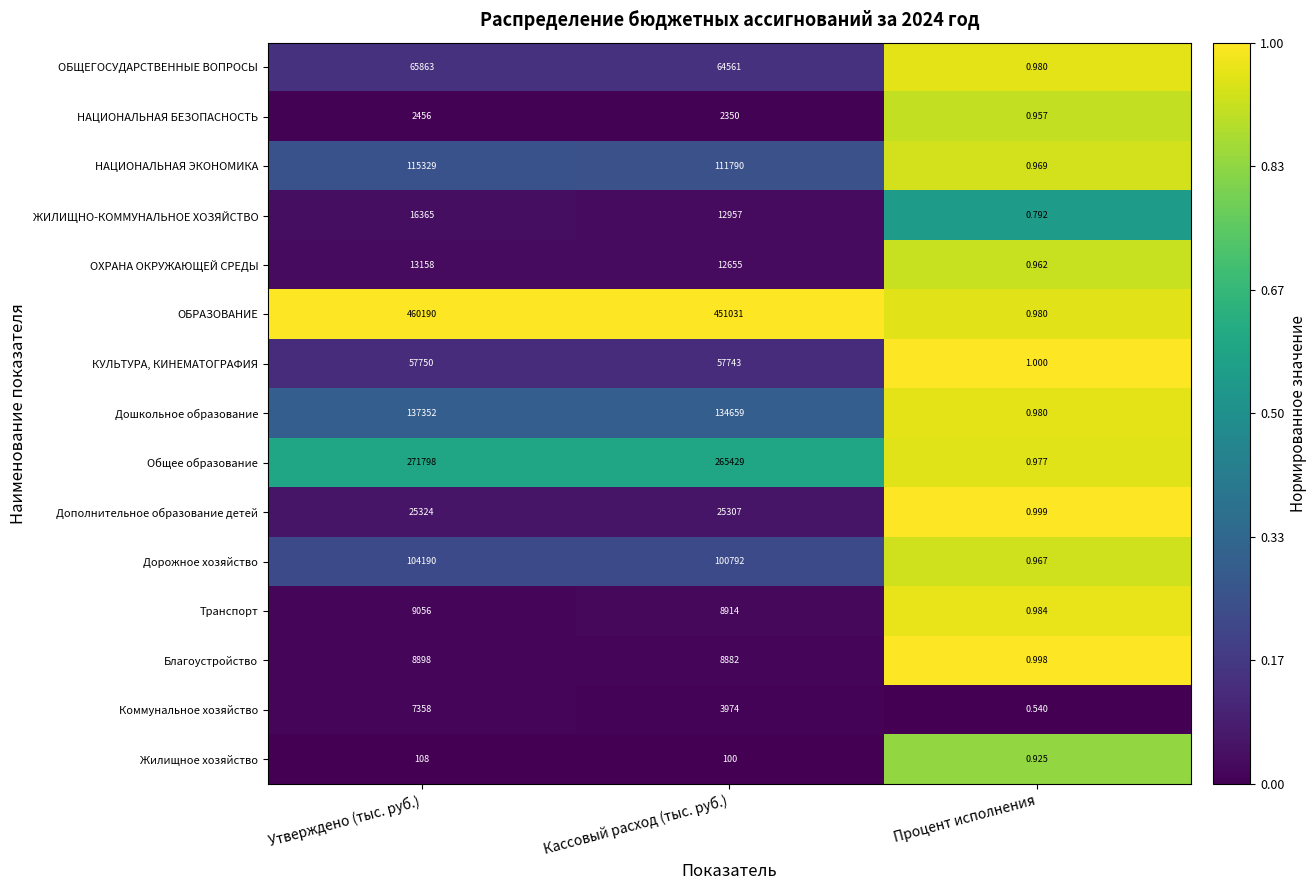

Which series changed the most between Кассовый расход (тыс. руб.) and Процент исполнения?

ОБРАЗОВАНИЕ